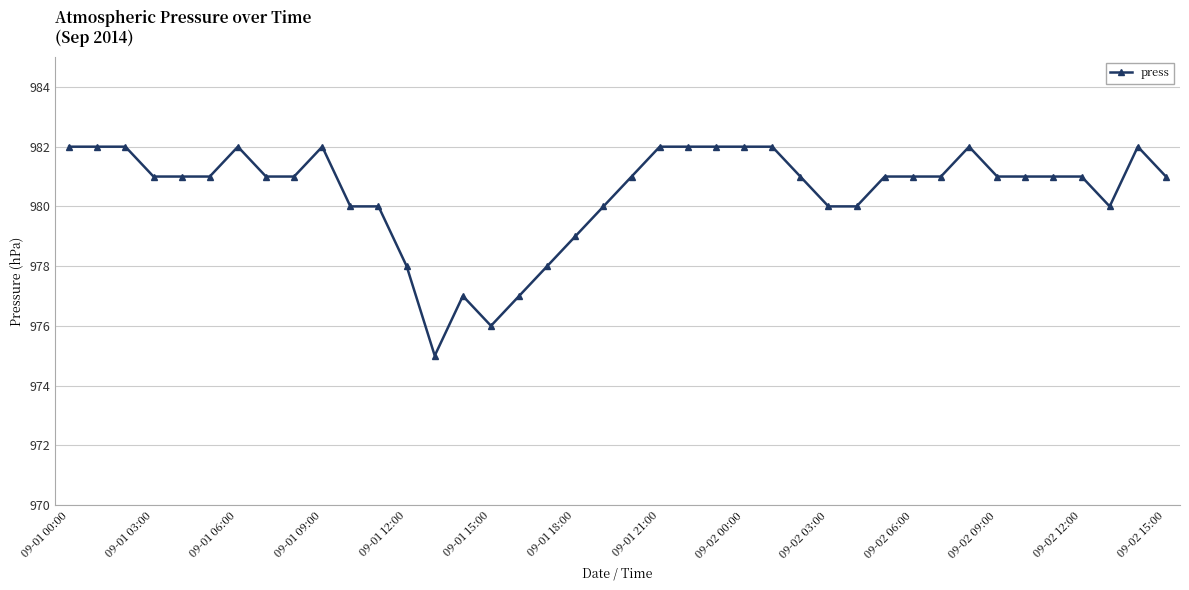

What is the minimum value shown in the chart?

975